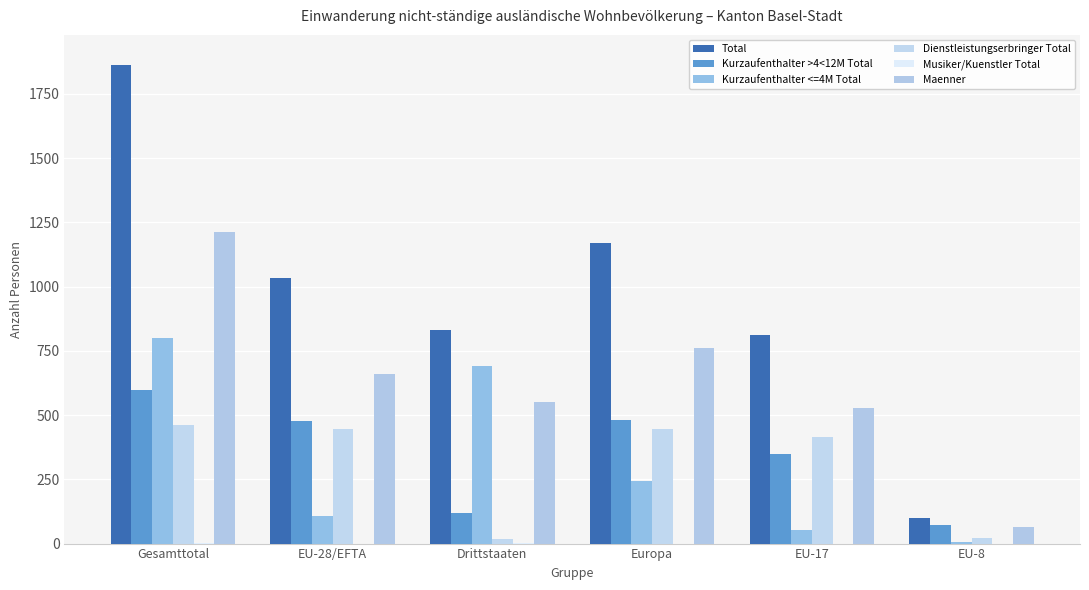

Count the number of categories in the chart.

6